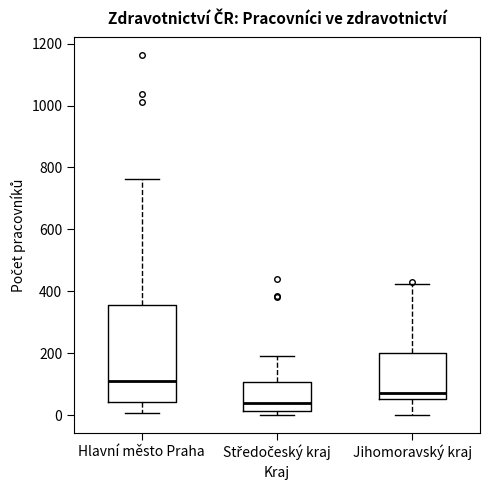

Which box is the tallest, from its lower edge to its upper edge?

Hlavní město Praha